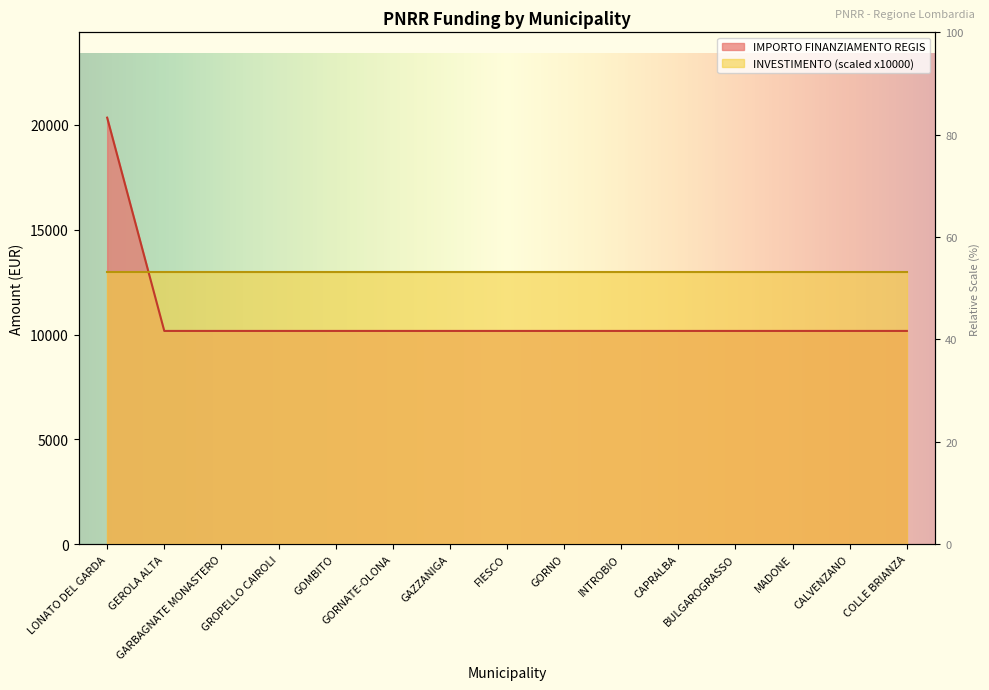

Rank the categories by value from lowest to highest.

GEROLA ALTA, GARBAGNATE MONASTERO, GROPELLO CAIROLI, GOMBITO, GORNATE-OLONA, GAZZANIGA, FIESCO, GORNO, INTROBIO, CAPRALBA, BULGAROGRASSO, MADONE, CALVENZANO, COLLE BRIANZA, LONATO DEL GARDA